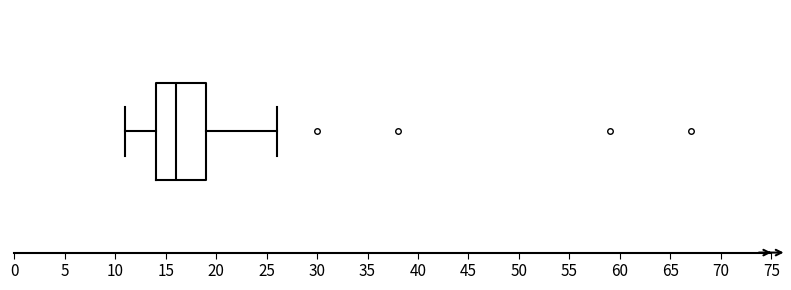

Read this box plot against the x-axis: the position of the median line, the range covered by the box, and the ends of both whiskers. The values are not printed on the chart, so give them approximately, as read against the axis.

median 16, box 14 to 19, whiskers 11 to 26